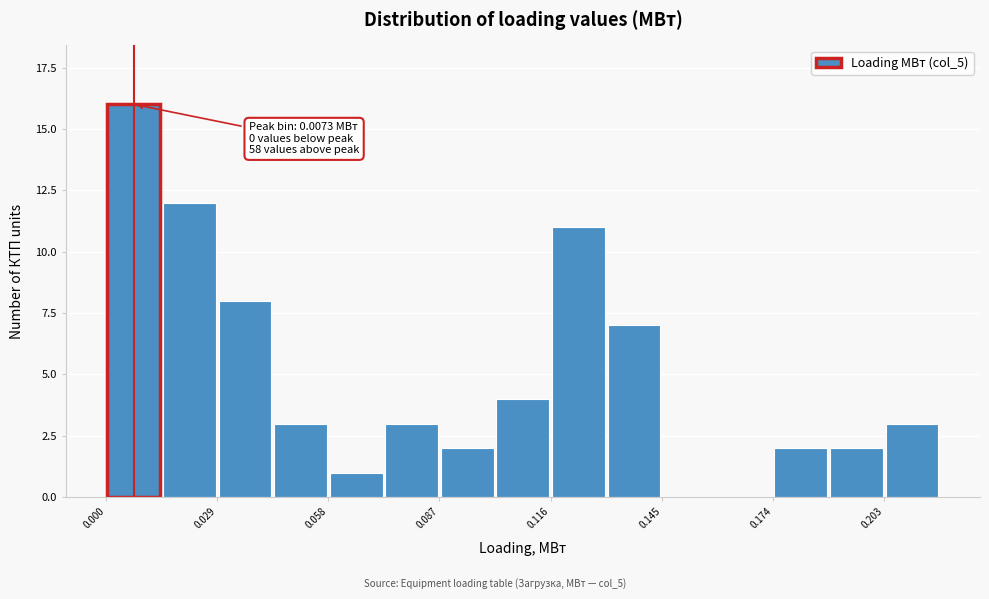

Read against the x-axis, roughly where is the centre of the tallest bar?

0.005